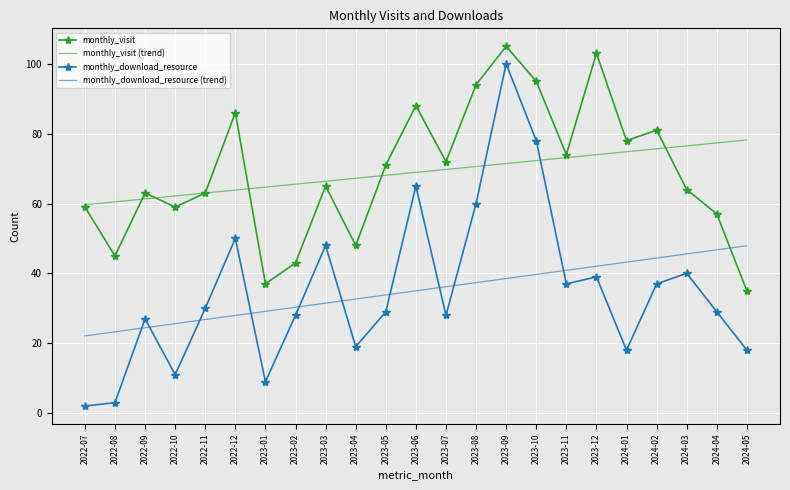

How many interior local valleys does the monthly_download_resource series have?

6